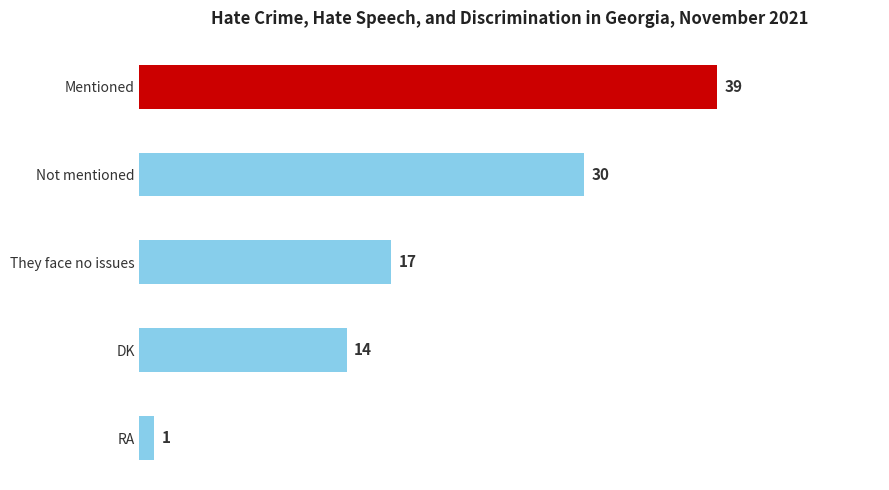

What is the sum of all values?

101